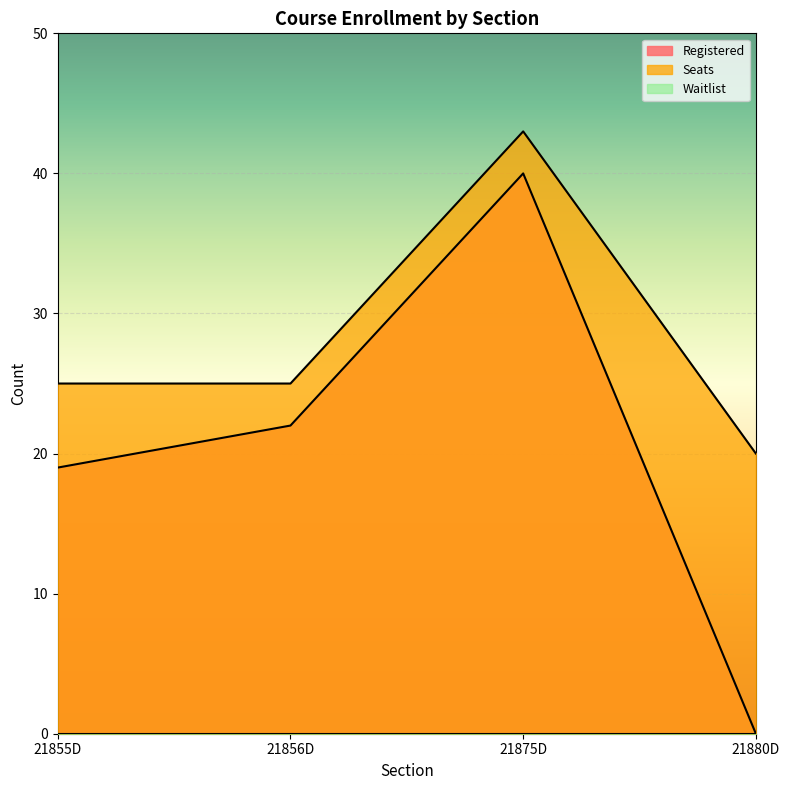

How many data points in Registered are less than 22?

2